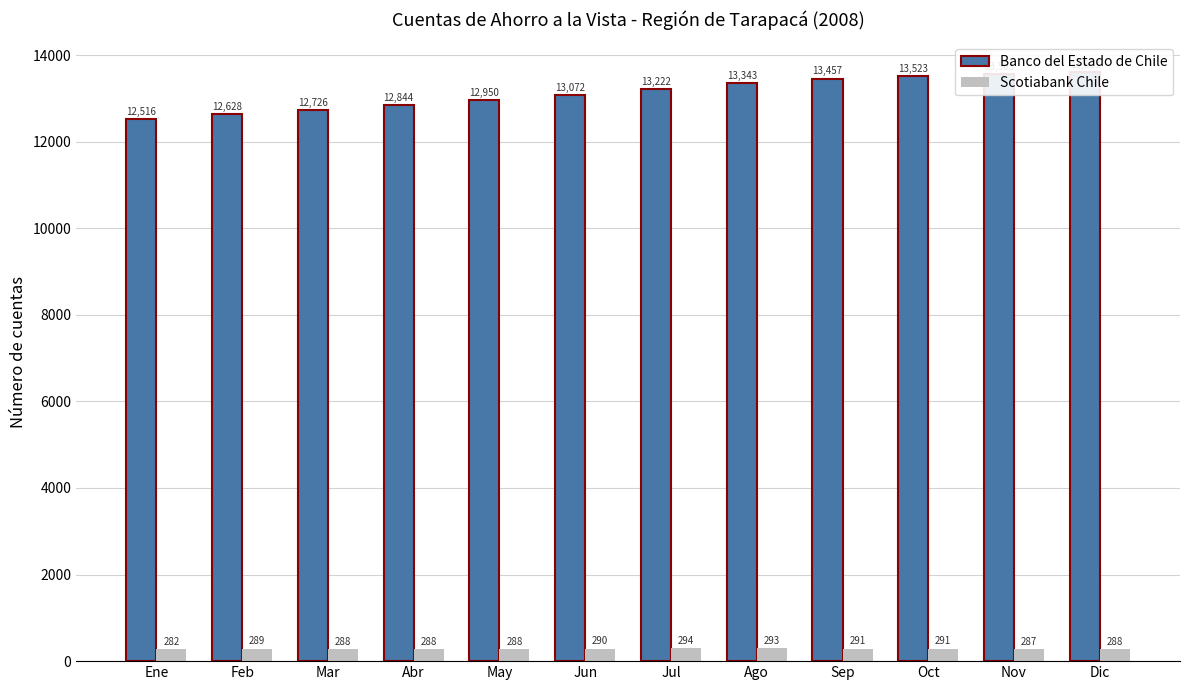

True or false: Scotiabank Chile has a value of 287 at Nov.

True